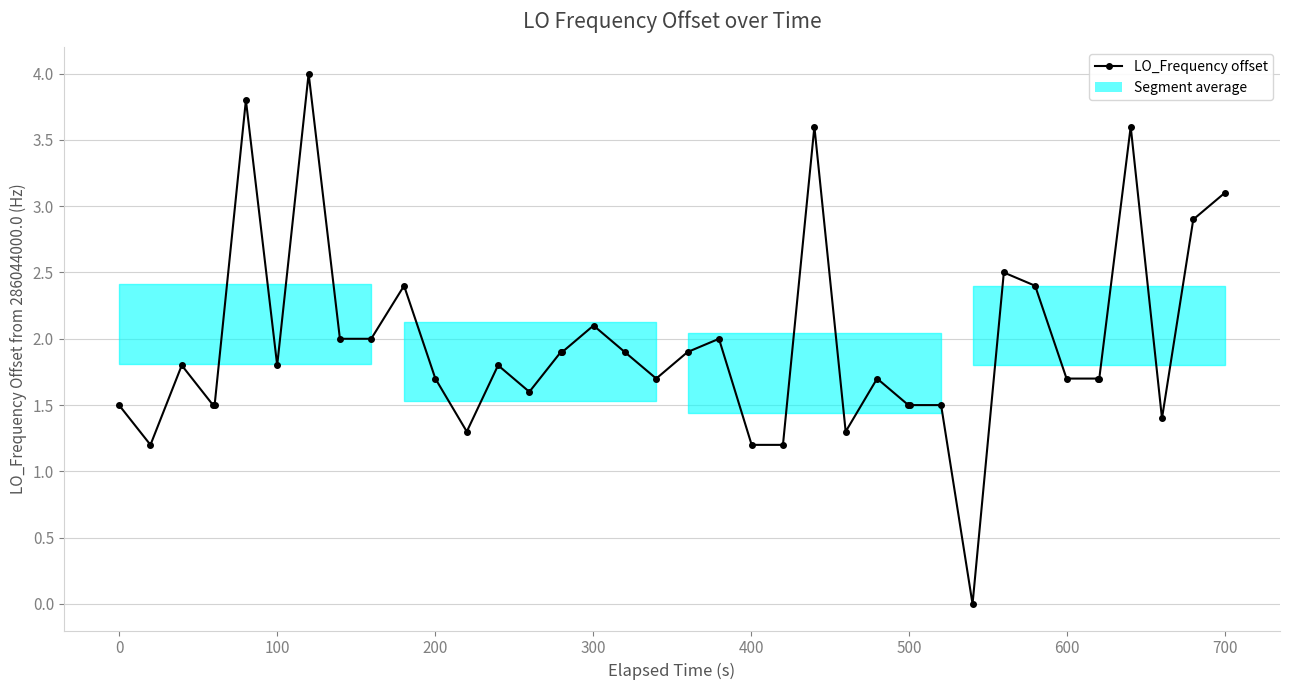

What is the value of the 34th point from the left?

1.7